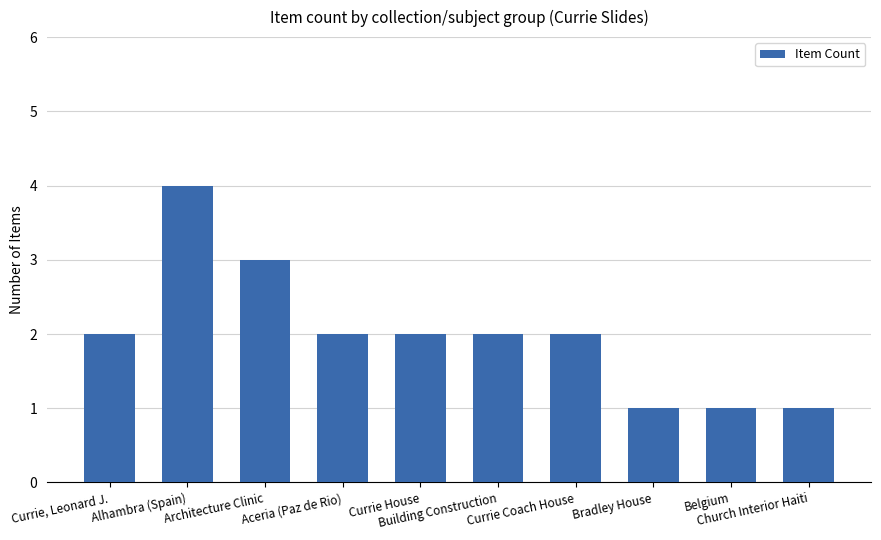

Reading right to left, extract all data points from this chart.

Church Interior Haiti=1	Belgium=1	Bradley House=1	Currie Coach House=2	Building Construction=2	Currie House=2	Aceria (Paz de Rio)=2	Architecture Clinic=3	Alhambra (Spain)=4	Currie, Leonard J.=2